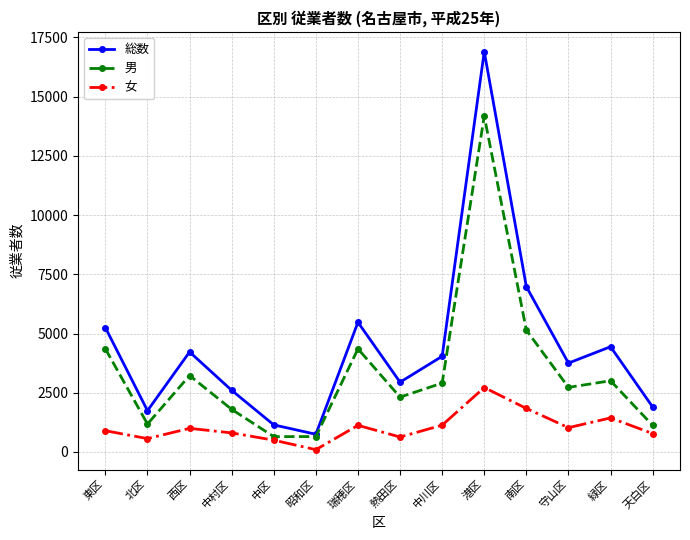

What are all the series names shown in the legend?

総数, 男, 女